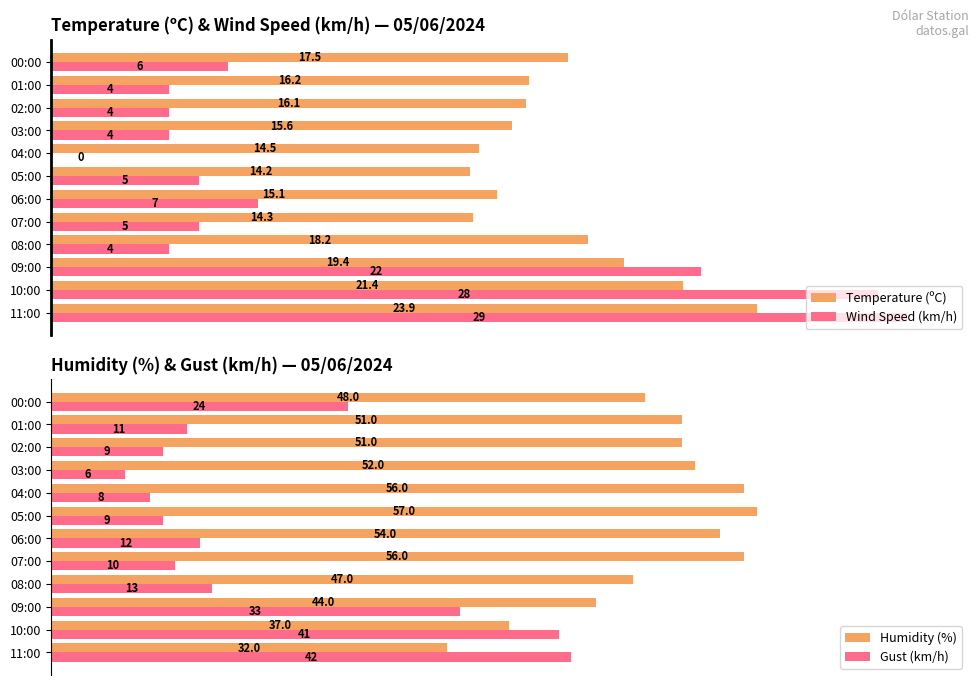

What is the difference between the maximum and minimum values in the Wind Speed (km/h) series?

29.0